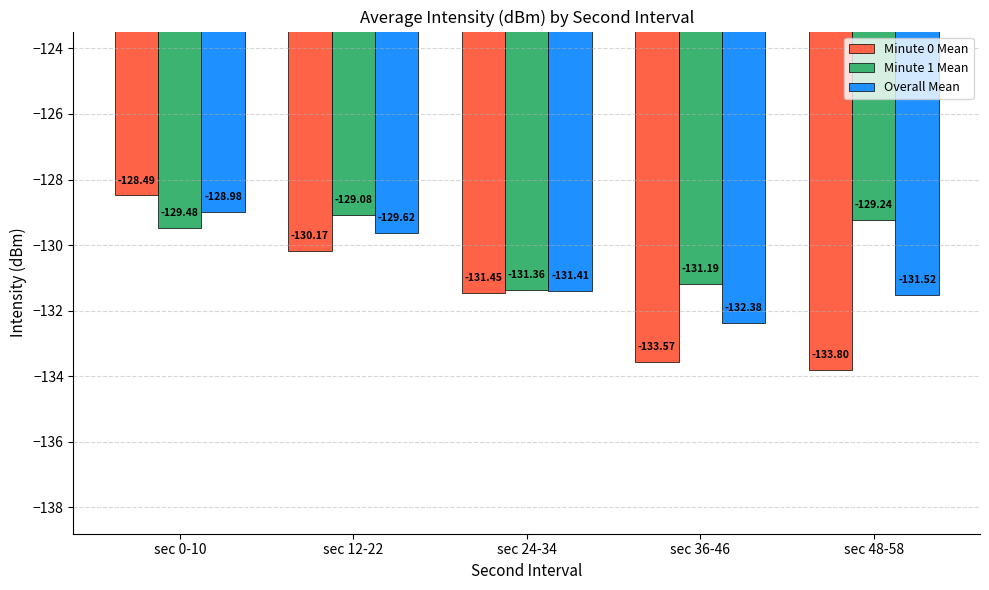

Is the value of Minute 0 Mean at sec 24-34 greater than the value of Minute 1 Mean at sec 36-46?

No